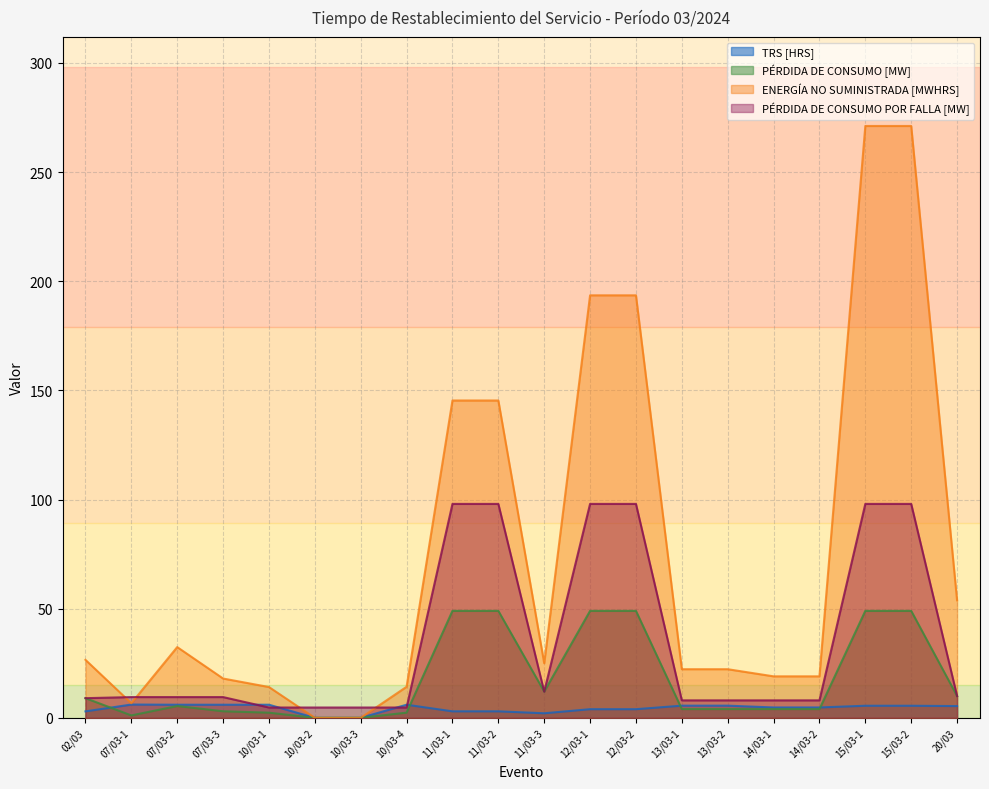

Between 15/03-1 and 20/03, which series saw the biggest shift?

ENERGÍA NO SUMINISTRADA [MWHRS]